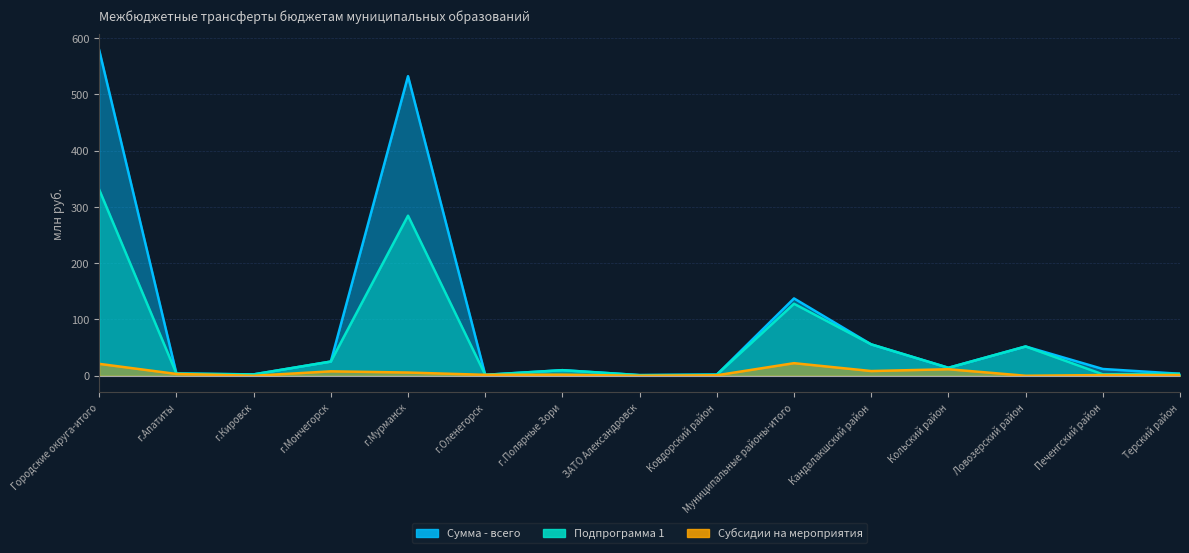

What position from the right is Ловозерский район?

3